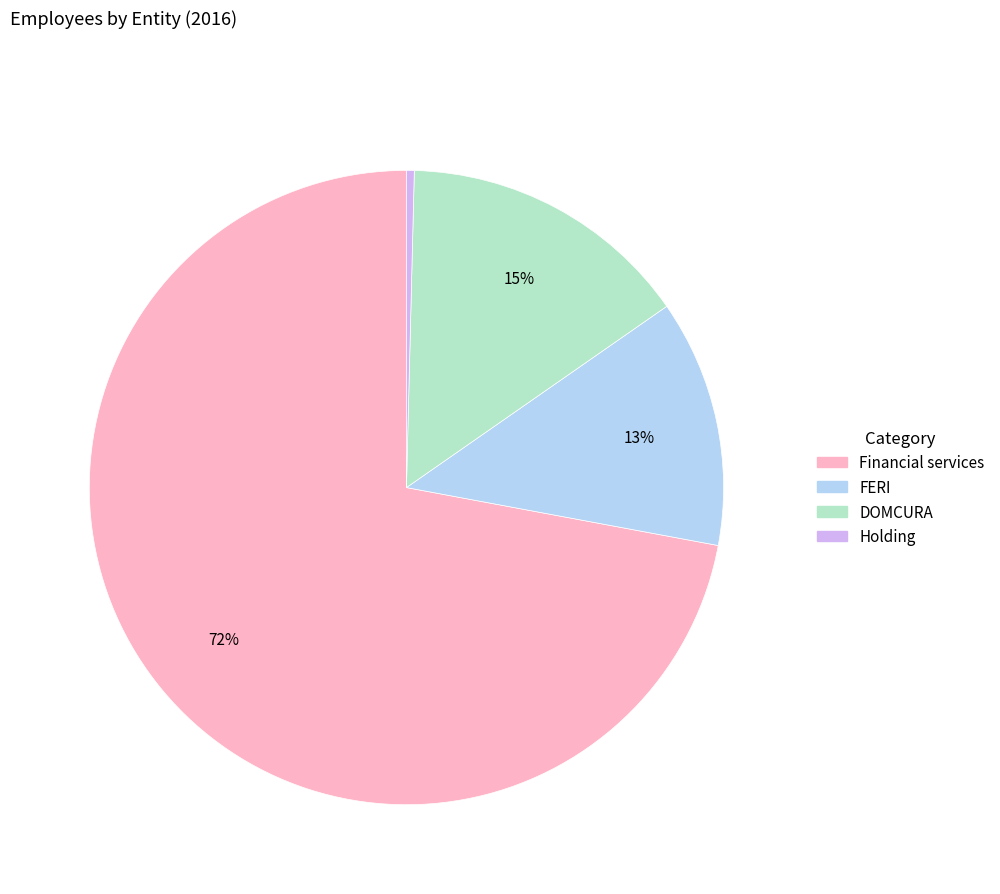

Combined, do FERI and Holding account for over 50%?

No